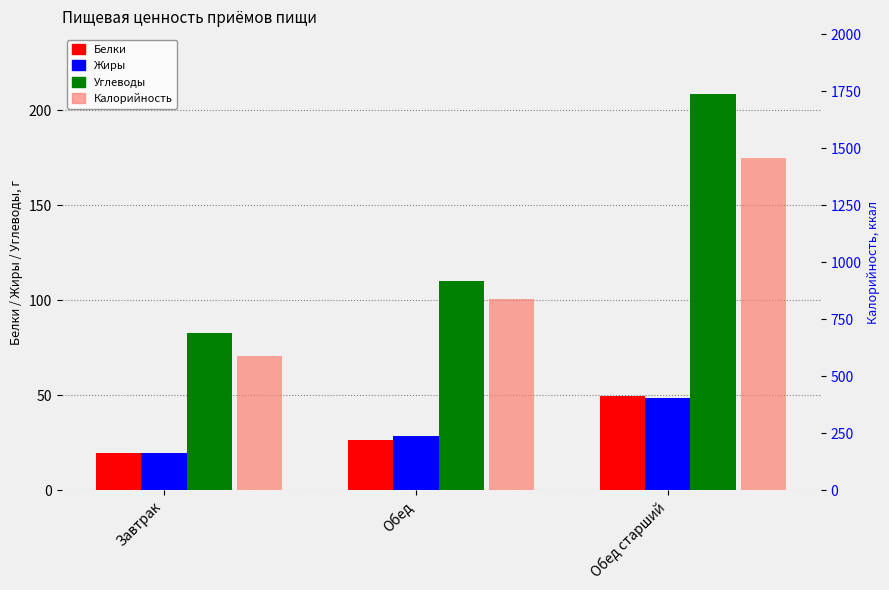

What is the spread (max minus min) of values at Завтрак?

568.5